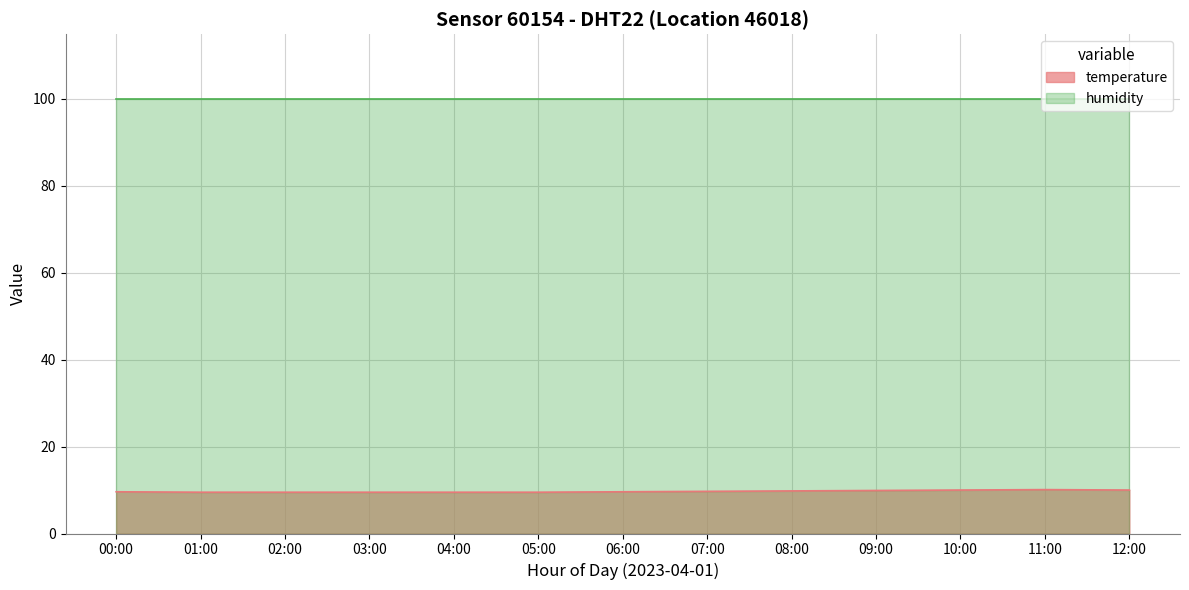

Rank the categories by value from highest to lowest.

11:00, 10:00, 12:00, 09:00, 08:00, 07:00, 00:00, 06:00, 01:00, 02:00, 03:00, 04:00, 05:00